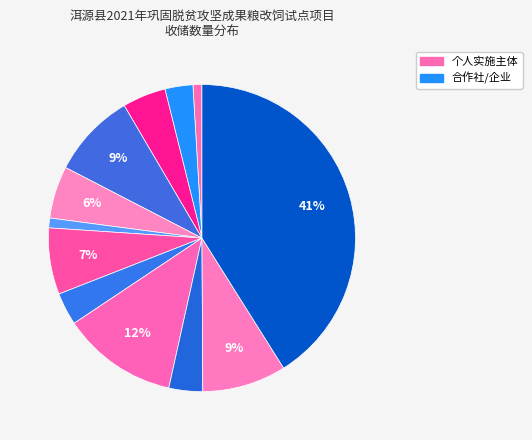

How many slices are in this pie chart?

12